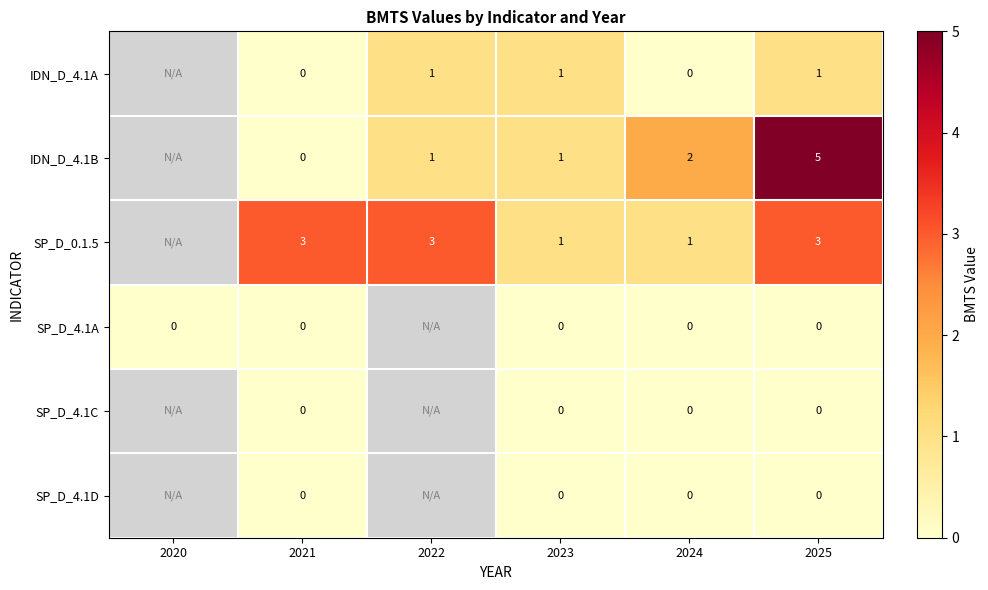

What is the sum of the IDN_D_4.1B values at 2025 and 2021?

5.0